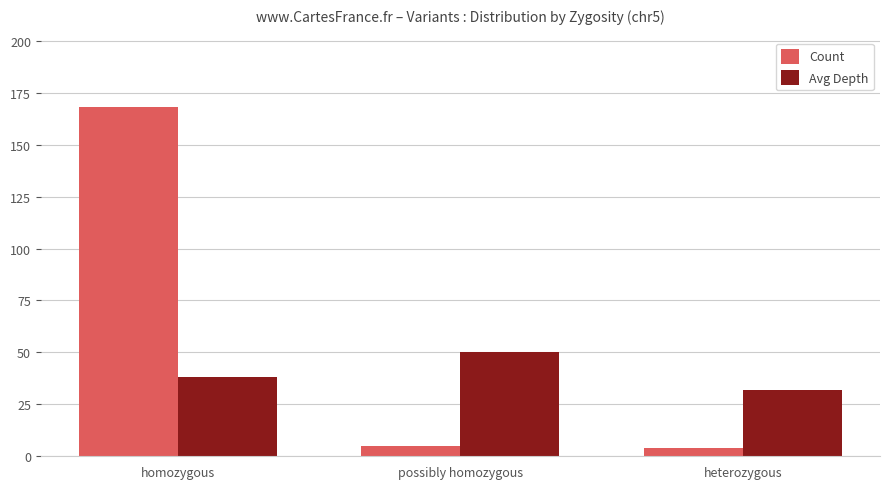

What is the total value across all series at possibly homozygous?

55